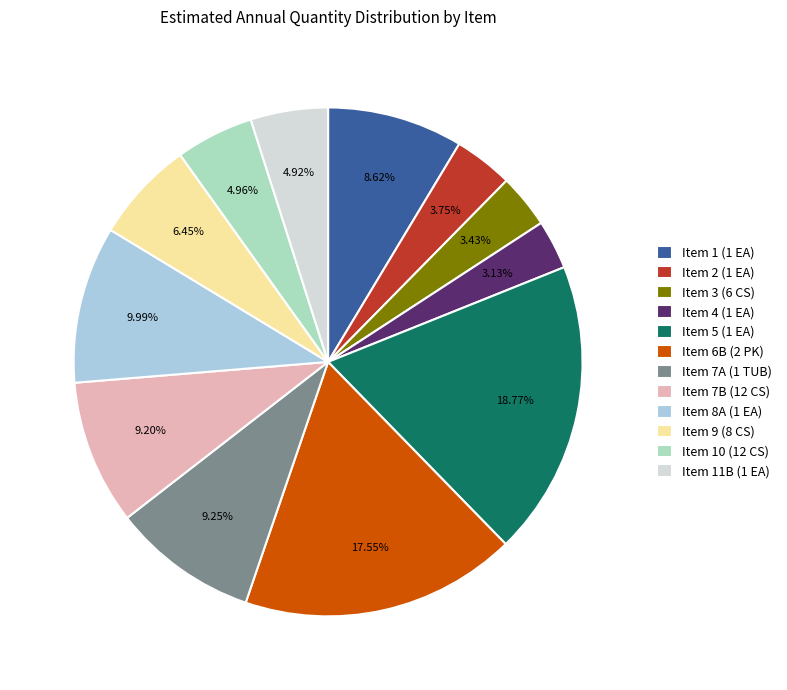

Is Item 8A (1 EA) the majority of the pie?

No